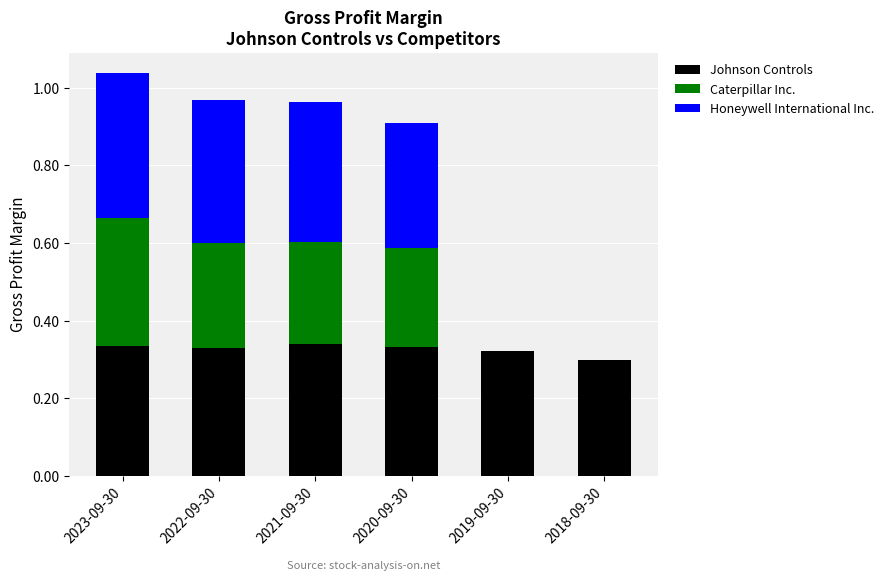

What is the total value across all series at 2023-09-30?

1.0